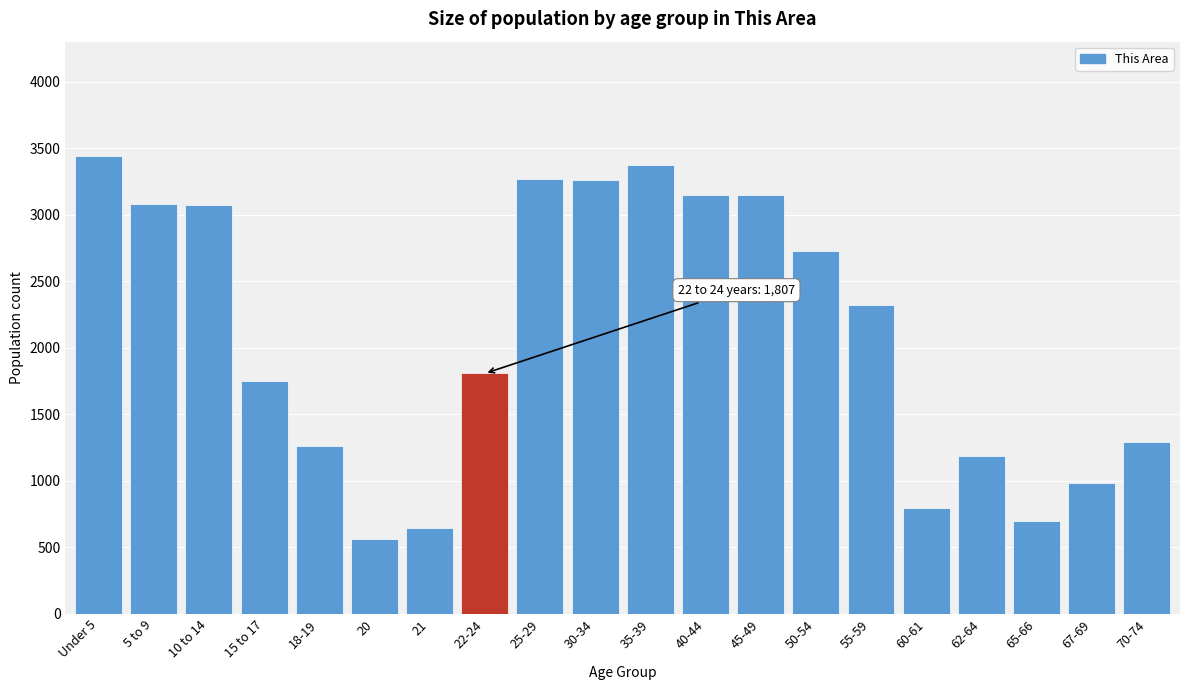

What is the difference between the second highest and second lowest values?

2731